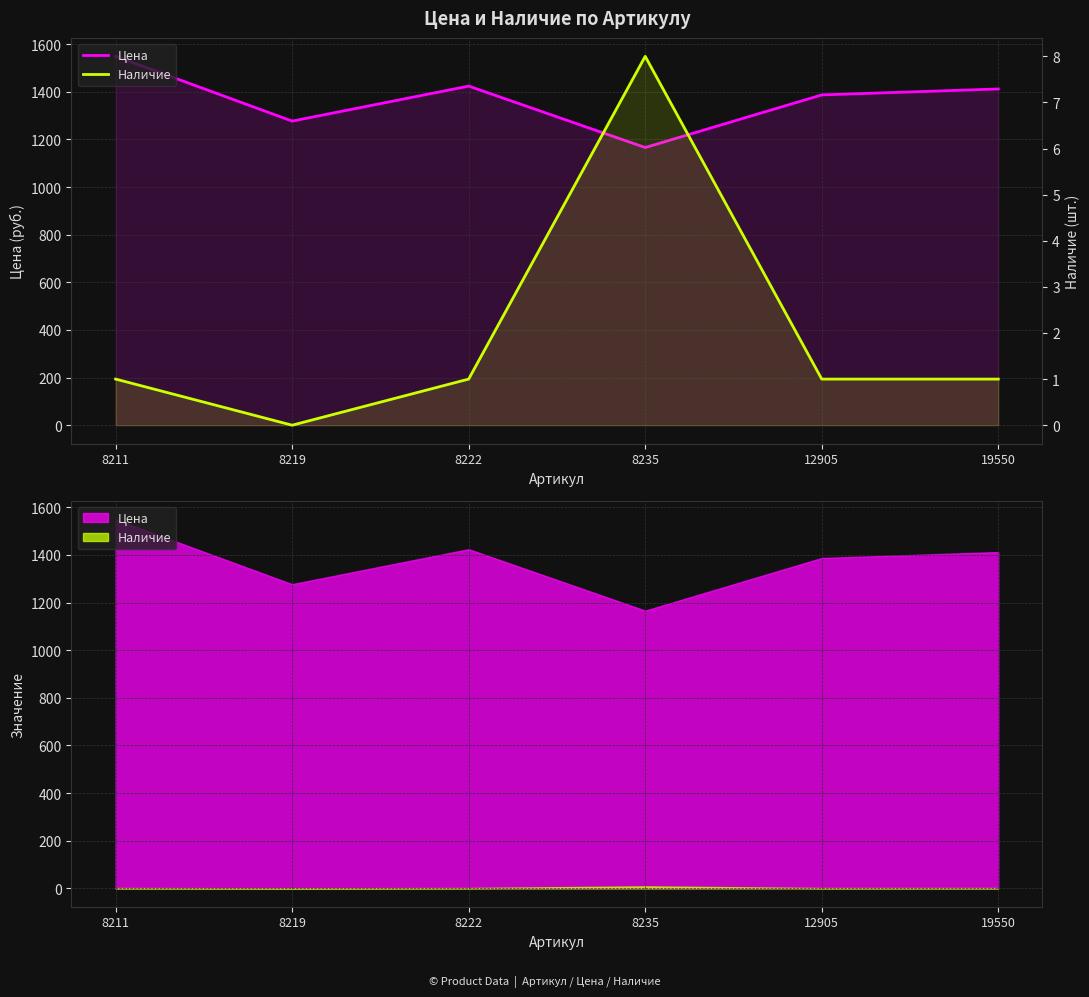

At 8219, list the series in order from largest to smallest.

Цена, Наличие